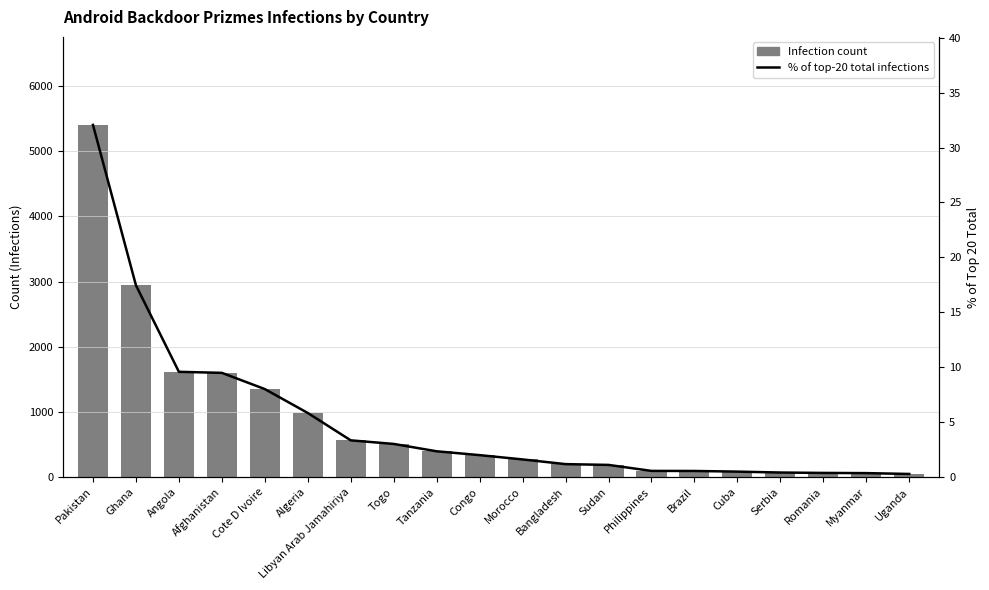

What is the label of the 17th bar from the right?

Afghanistan